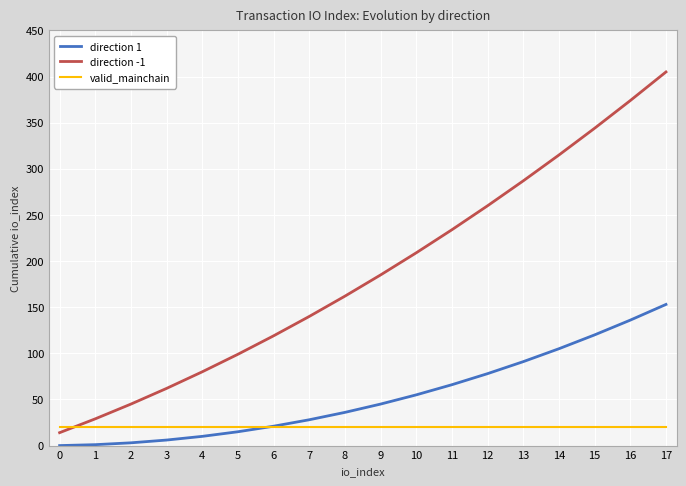

Which series has the largest total across all categories?

direction -1